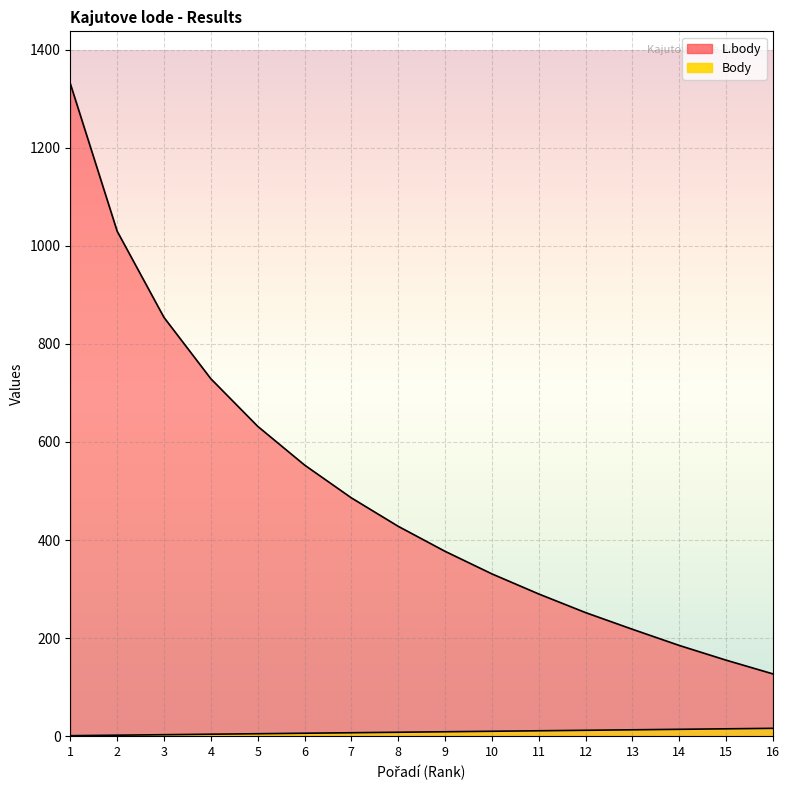

The Body series shows 3 at 9. True or false?

False